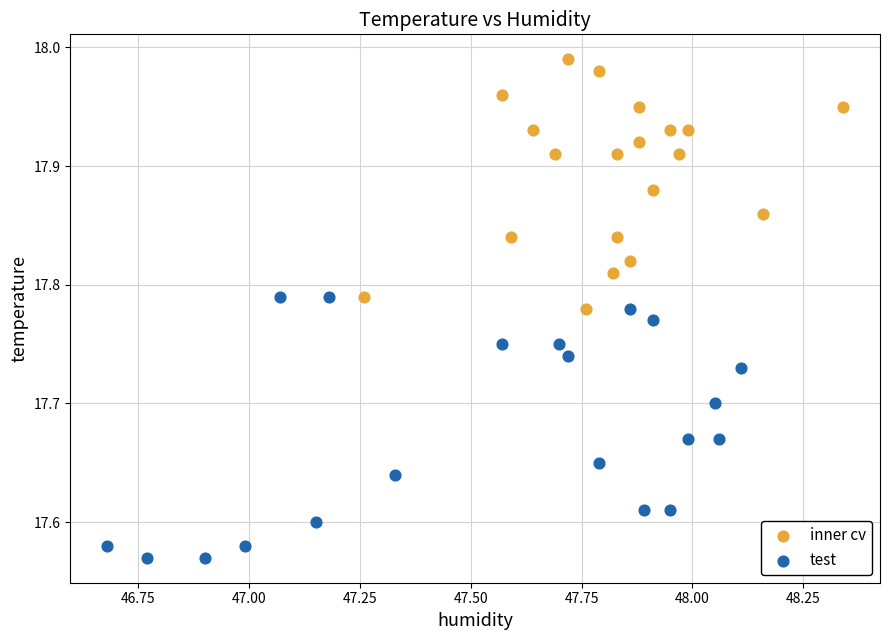

Which series reaches the minimum Y coordinate?

test